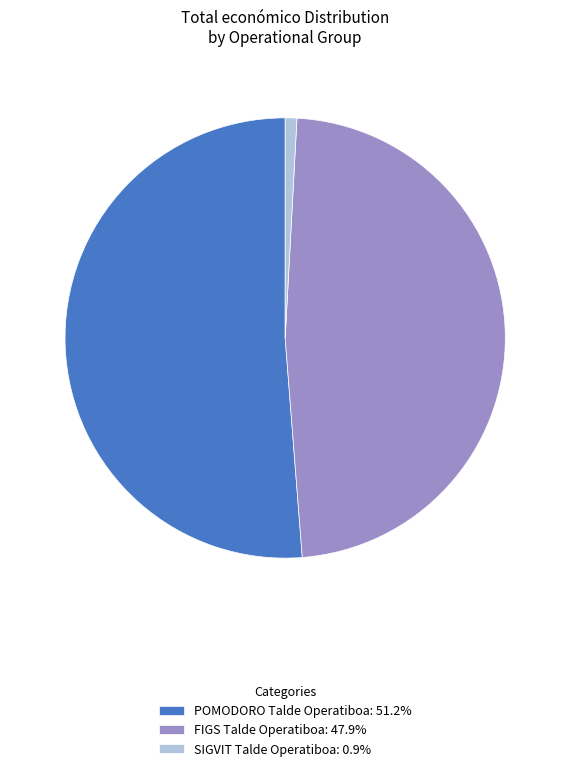

Does POMODORO Talde Operatiboa account for over 50% of the chart?

Yes